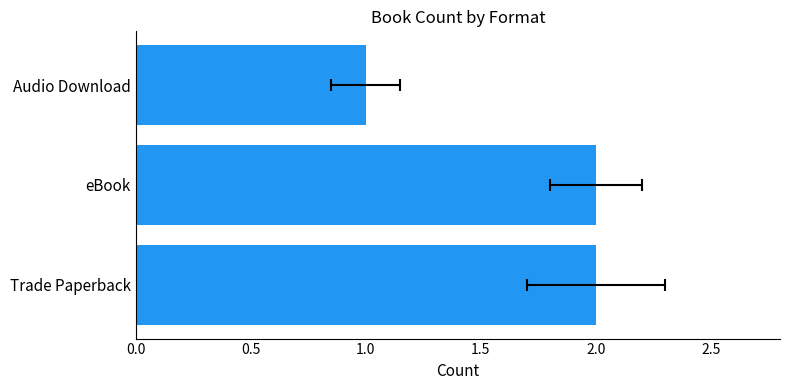

Does the chart contain any negative values?

No